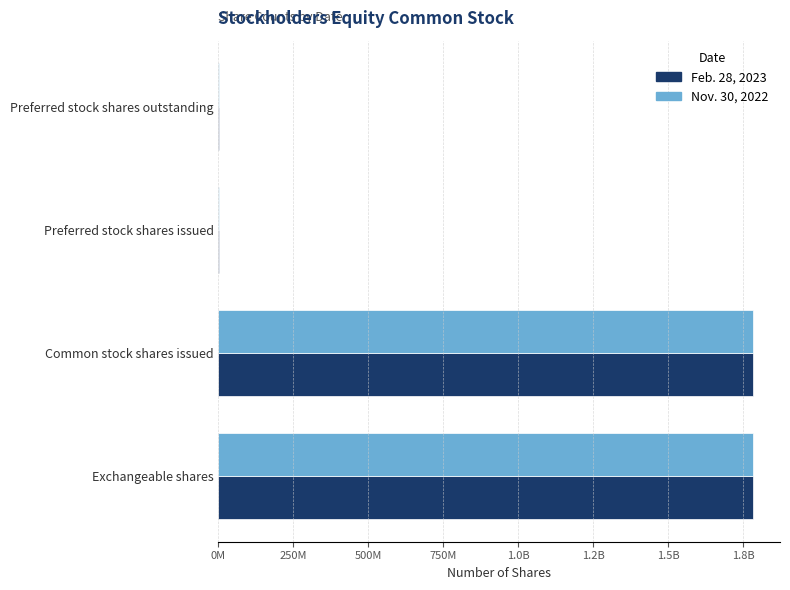

What are all the series names shown in the legend?

Feb. 28, 2023, Nov. 30, 2022